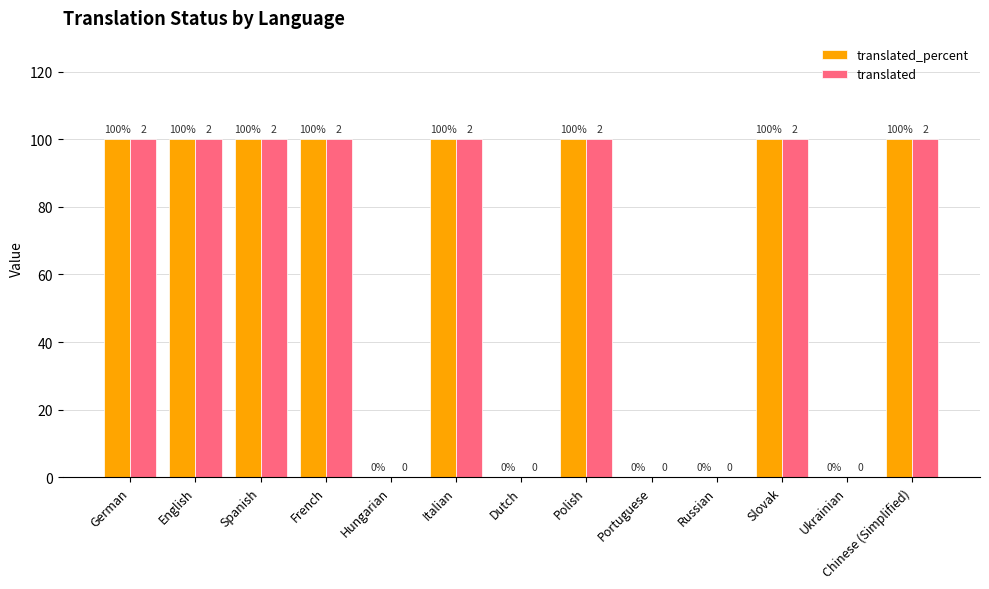

What is the highest value of the translated series?

100